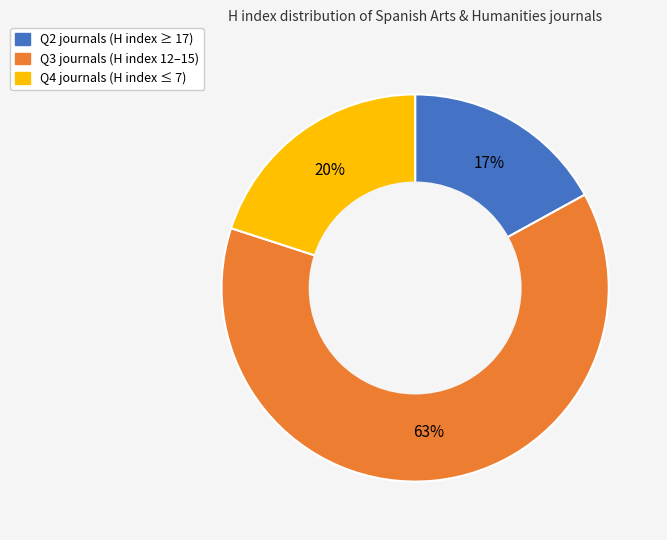

To the nearest percent, what is the difference between the largest and smallest slice percentages?

46%